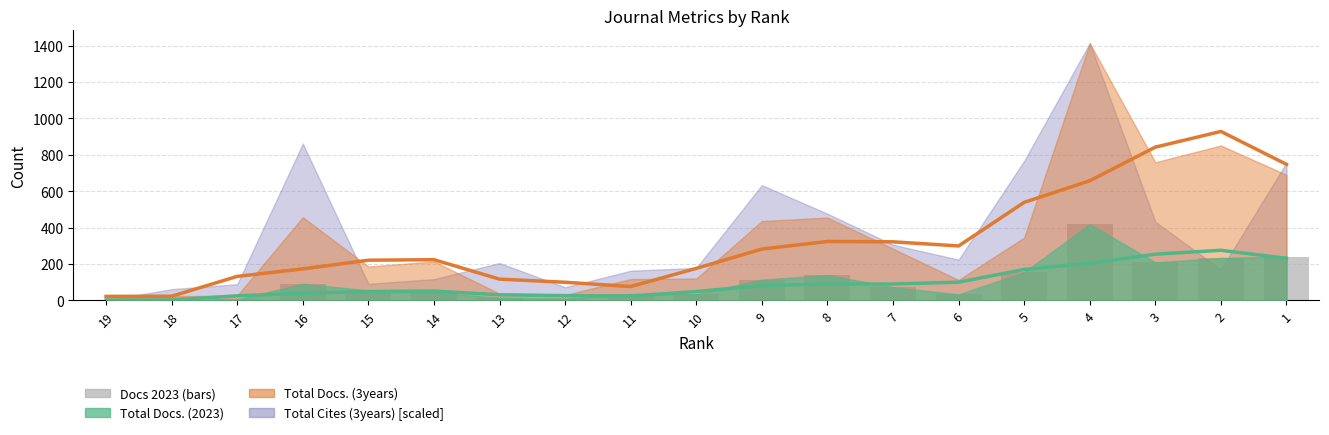

What is the approximate value at 1?

241